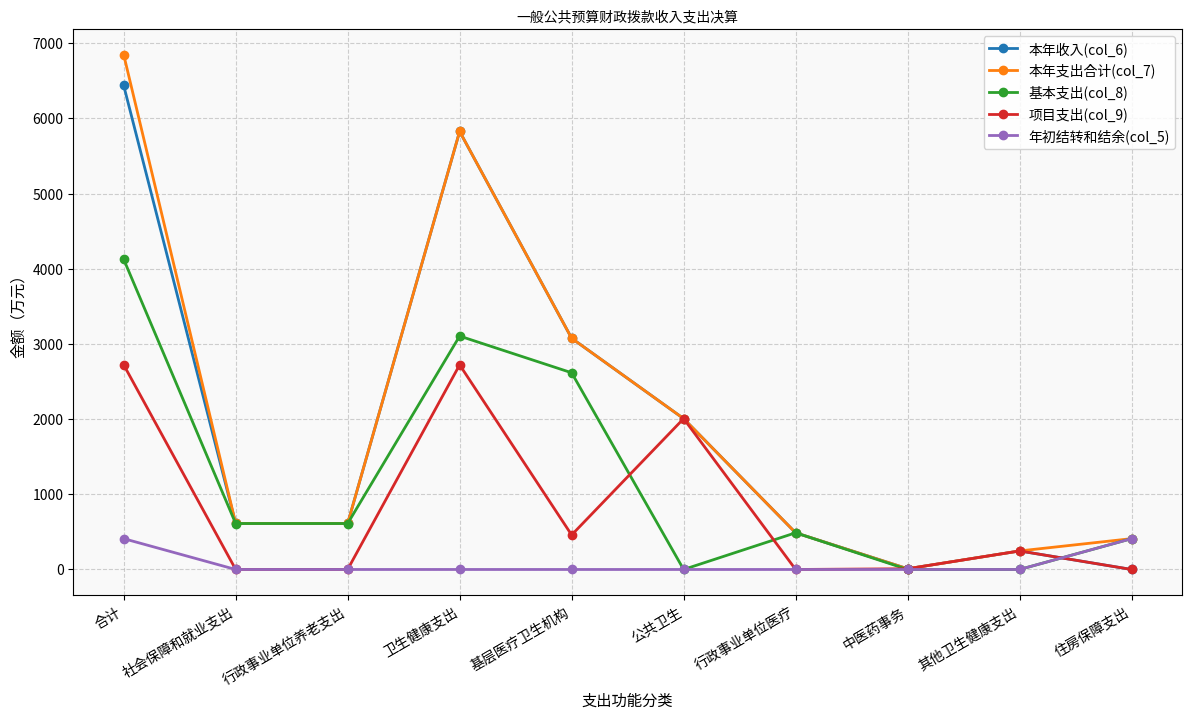

At which label does 本年支出合计(col_7) reach its minimum?

中医药事务